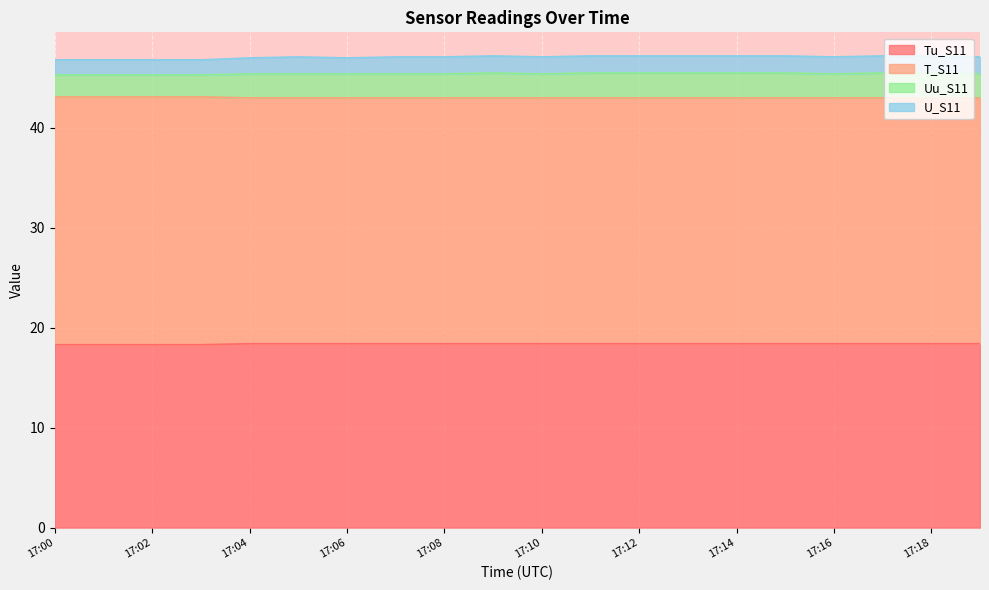

What is the total value across all series at 17:02?

46.8